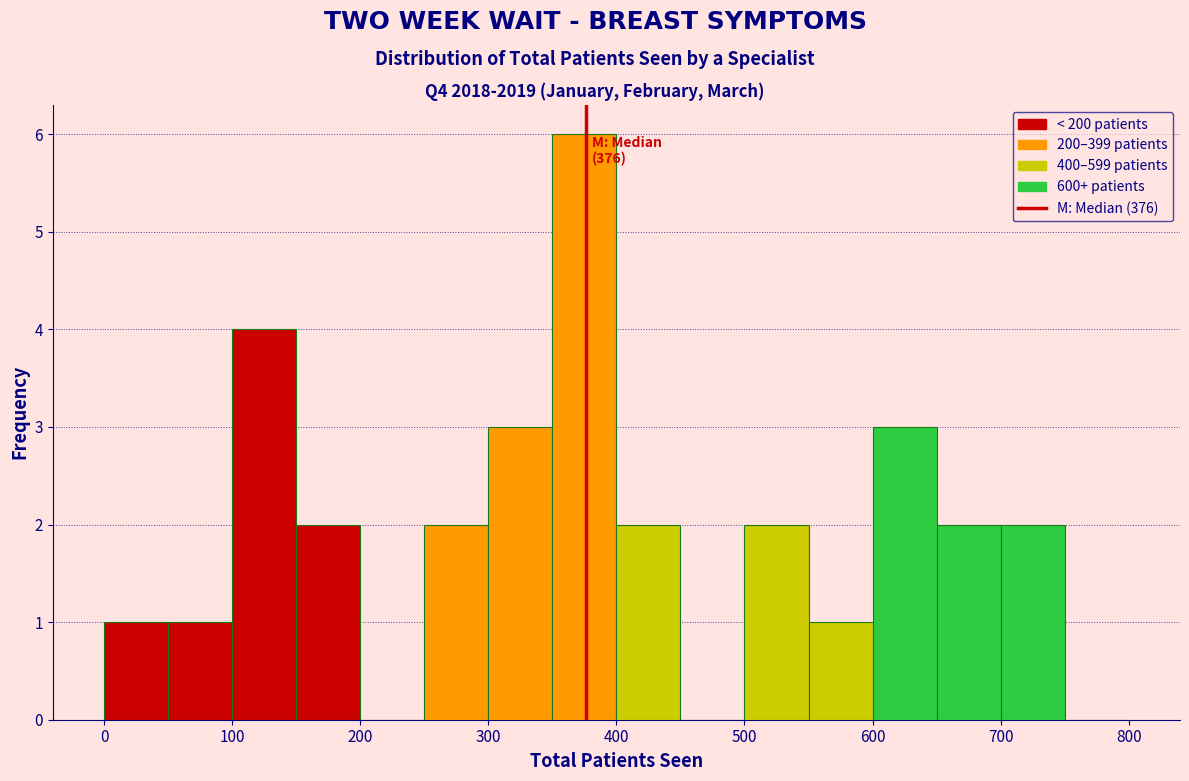

Over which range of the x-axis is the bar tallest?

350 to 400